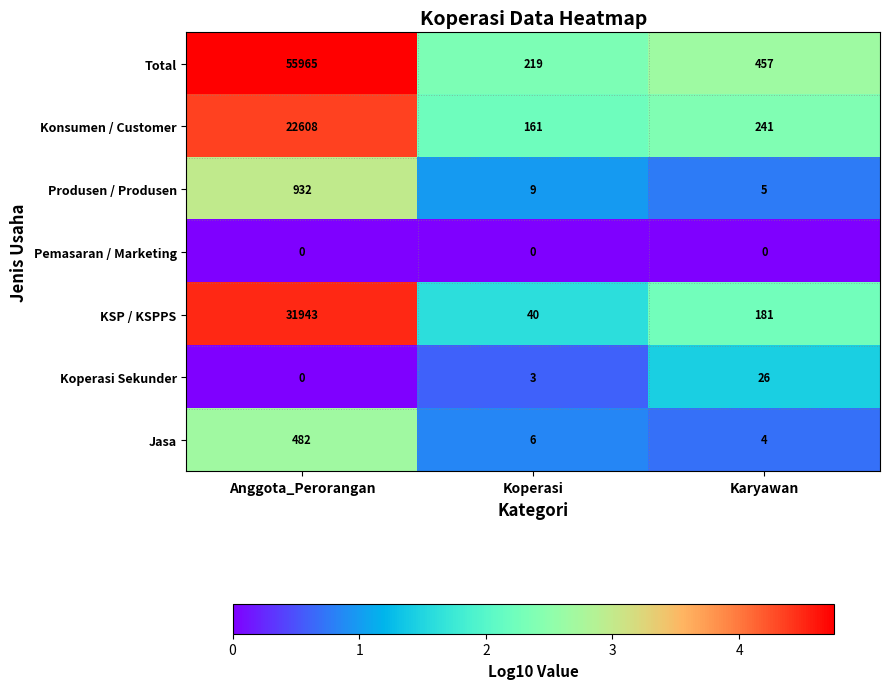

At Koperasi, list the series in order from largest to smallest.

Total, Konsumen / Customer, KSP / KSPPS, Produsen / Produsen, Jasa, Koperasi Sekunder, Pemasaran / Marketing